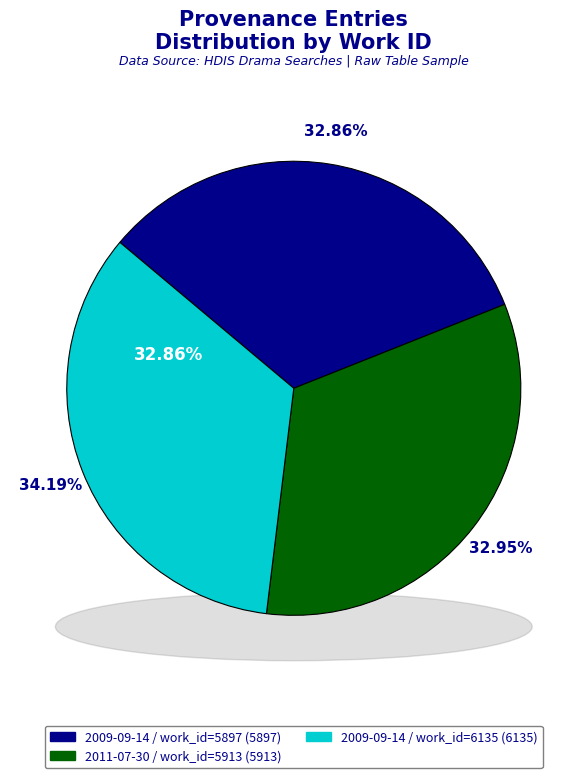

To the nearest percent, what percentage of the pie is 2009-09-14 (heart)?

34%